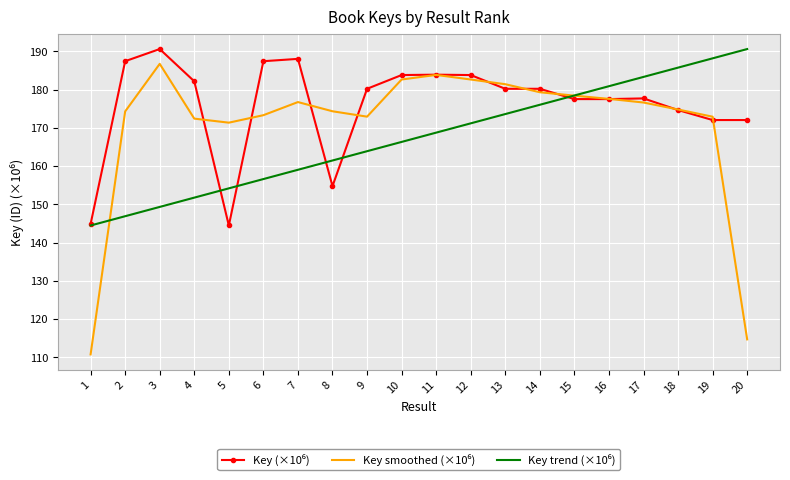

What is the total value across all series at 6?

517.4